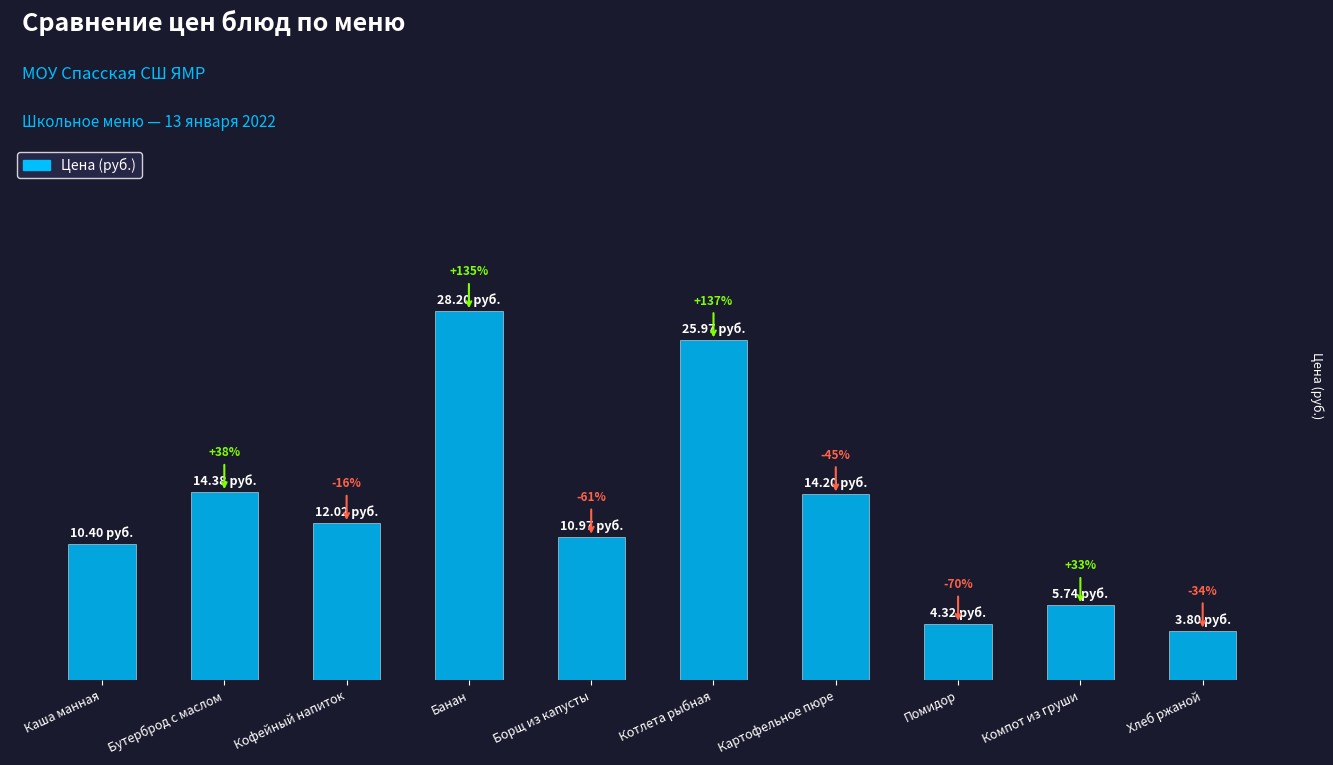

Reading left to right, list all the values displayed in this chart.

Каша манная=10.4	Бутерброд с маслом=14.4	Кофейный напиток=12.0	Банан=28.2	Борщ из капусты=11.0	Котлета рыбная=26.0	Картофельное пюре=14.2	Помидор=4.3	Компот из груши=5.7	Хлеб ржаной=3.8